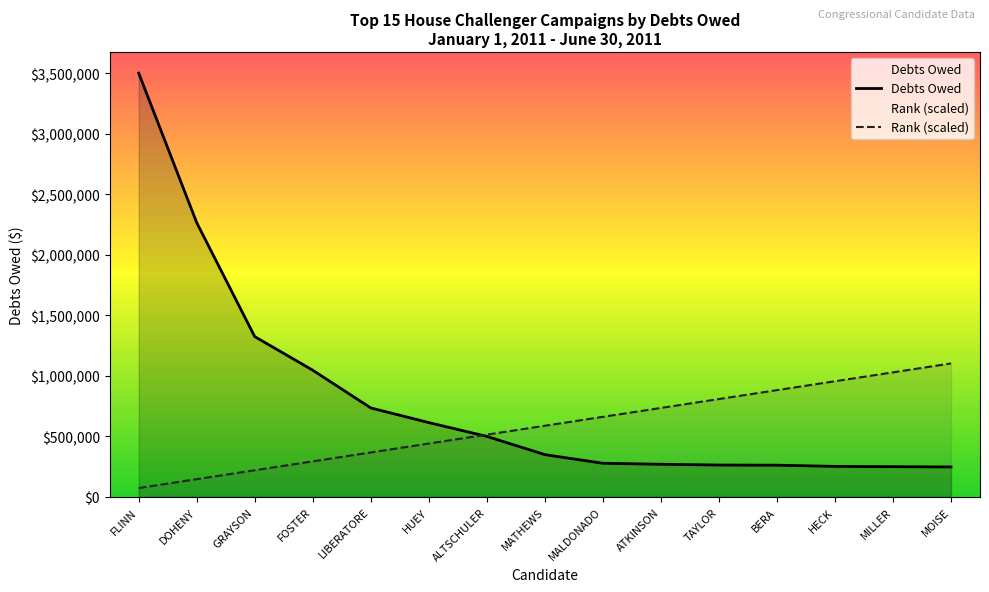

Reading left to right, extract all data points from this chart.

Debts Owed: FLINN=3500000.0	DOHENY=2265000.0	GRAYSON=1323916.0	FOSTER=1046550.0	LIBERATORE=735000.0	HUEY=614072.1	ALTSCHULER=500000.0	MATHEWS=349511.5	MALDONADO=278050.5	ATKINSON=270000.0	TAYLOR=263562.3	BERA=262289.3	HECK=252286.2	MILLER=250000.0	MOISE=247880.0
Rank: FLINN=73500.0	DOHENY=147000.0	GRAYSON=220500.0	FOSTER=294000.0	LIBERATORE=367500.0	HUEY=441000.0	ALTSCHULER=514500.0	MATHEWS=588000.0	MALDONADO=661500.0	ATKINSON=735000.0	TAYLOR=808500.0	BERA=882000.0	HECK=955500.0	MILLER=1029000.0	MOISE=1102500.0